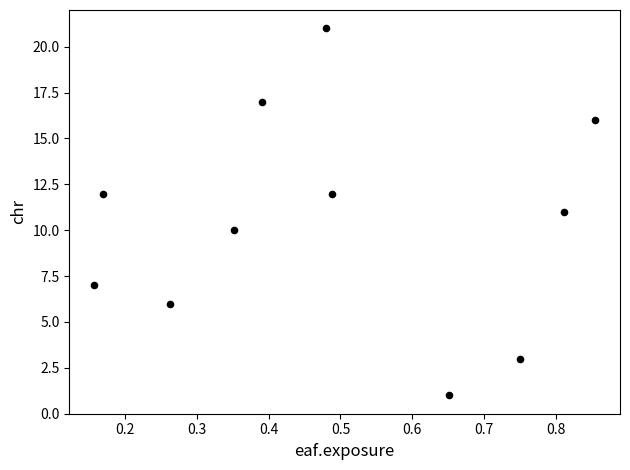

What is the range of Y values (max minus min)?

20